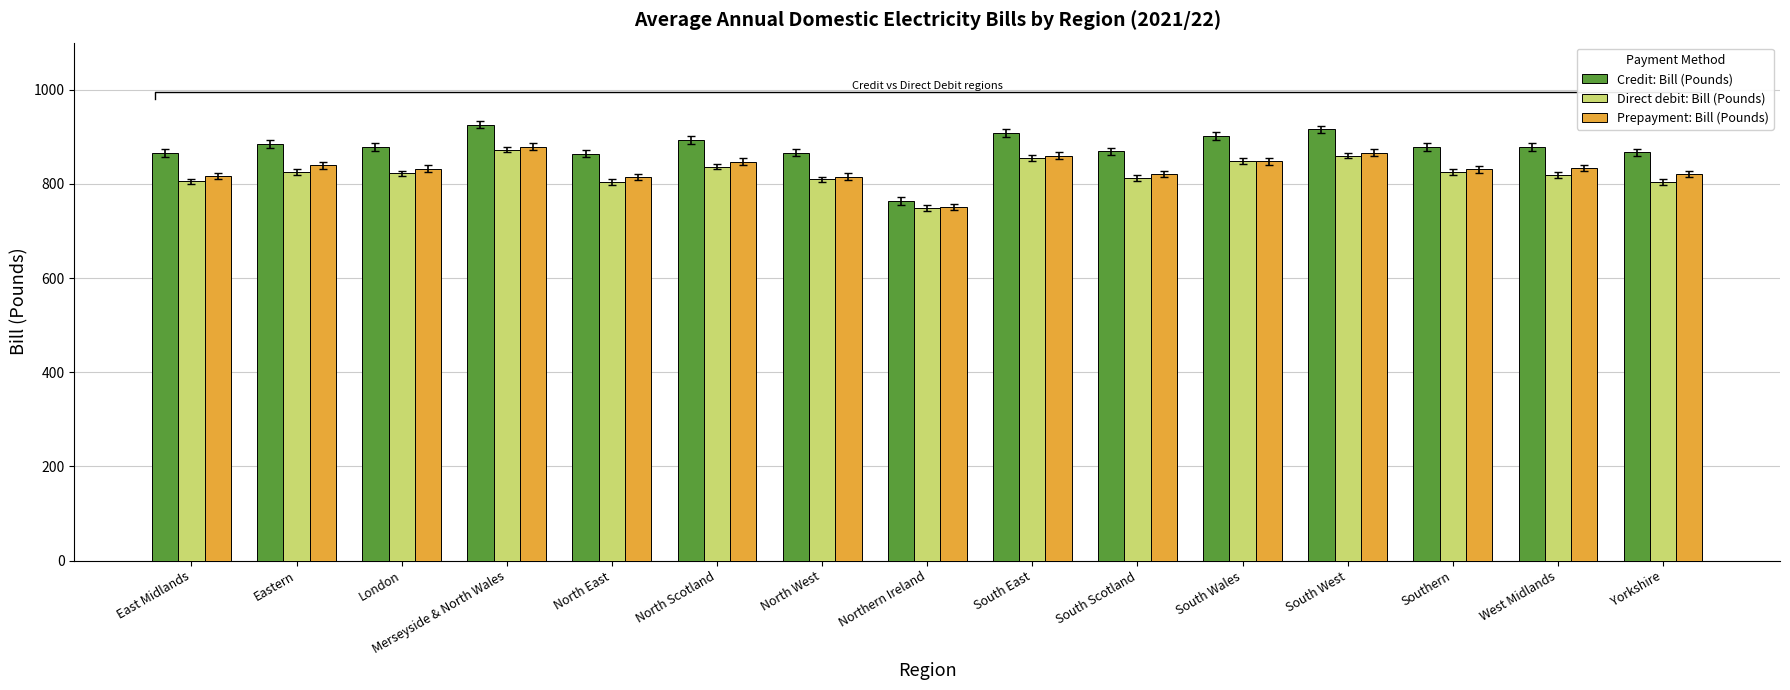

Where is Credit: Bill (Pounds) nearest to the value 844?

North East